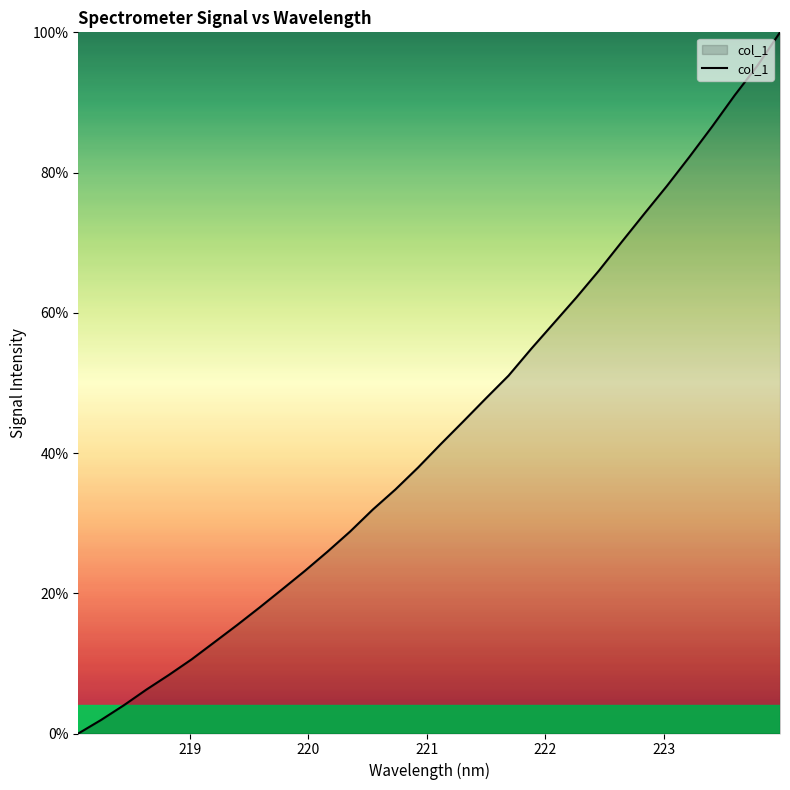

What is the maximum value shown in the chart?

100.0